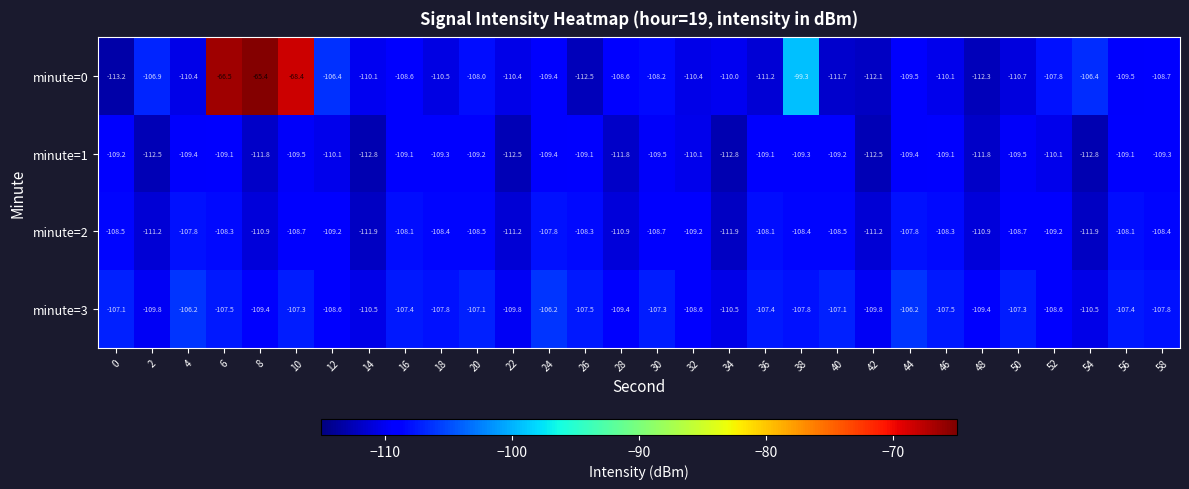

Is it true that minute=3 equals -109.4 at 8?

True